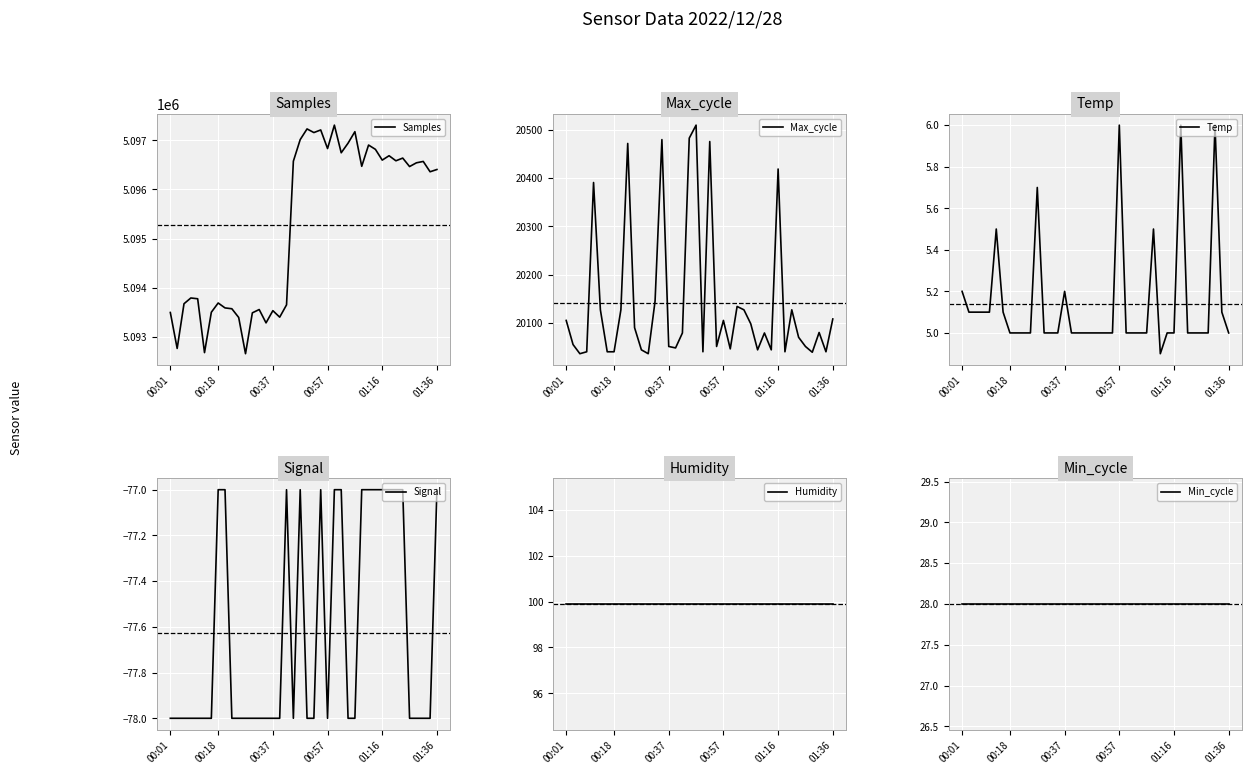

Is it true that Max_cycle equals 20108 at 01:36?

True